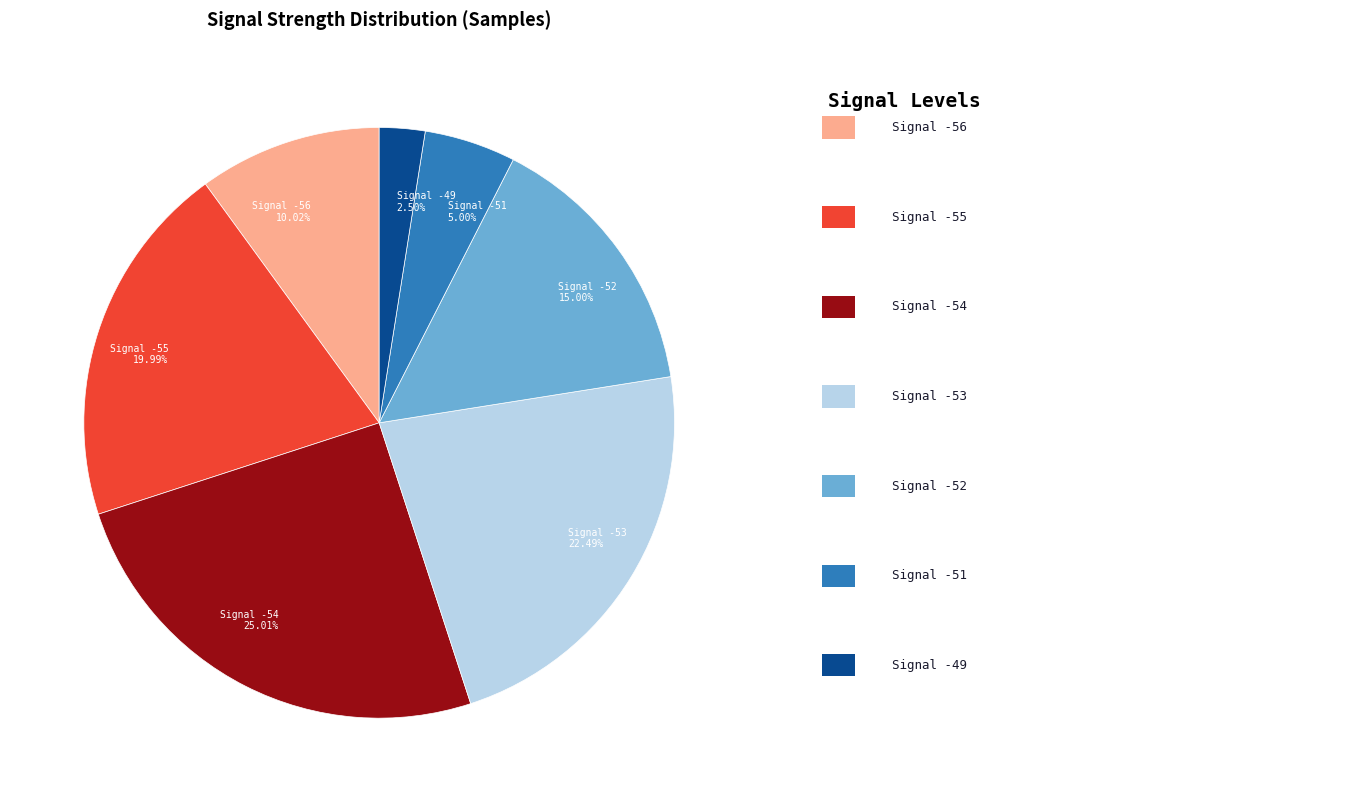

Between Signal -49 2.50% and Signal -51 5.00%, which is larger?

Signal -51 5.00%